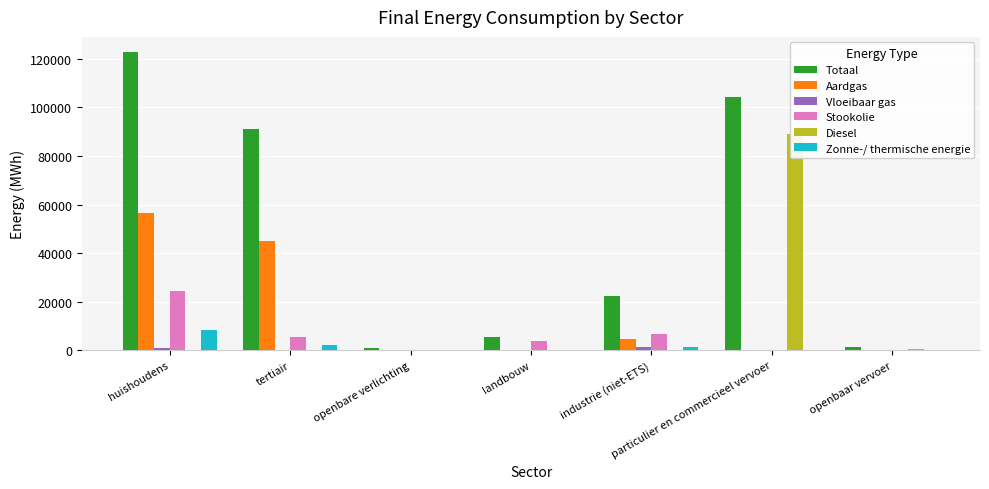

The Zonne-/ thermische energie series shows 0.0 at landbouw. True or false?

True